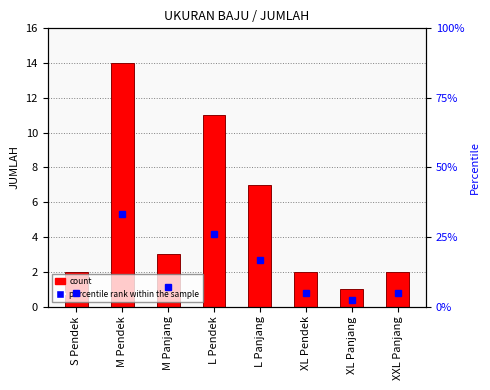

Which label corresponds to the smallest value in the chart?

XL Panjang